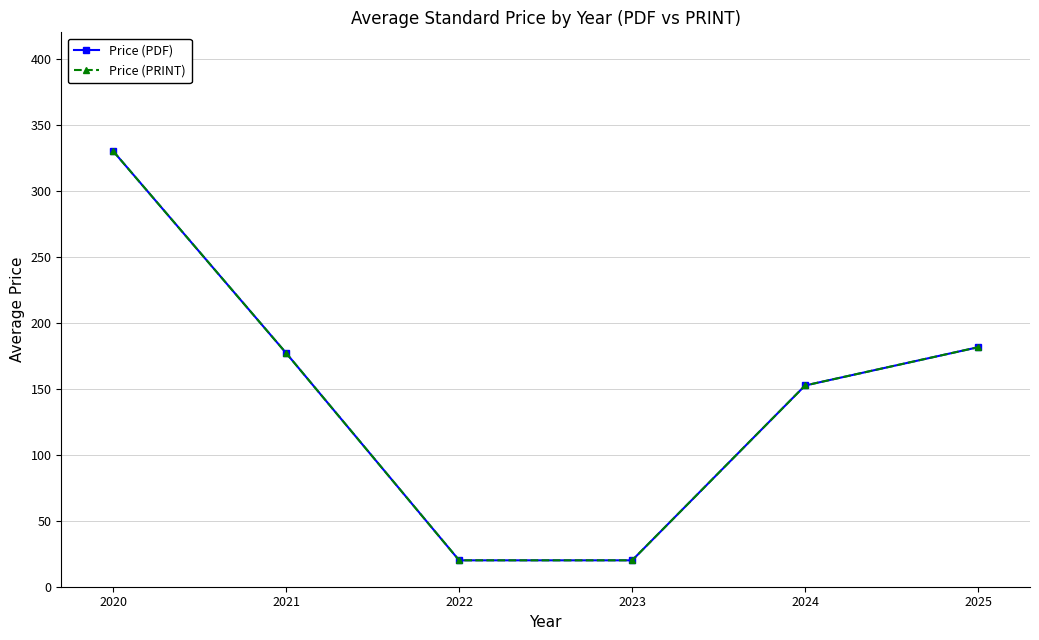

Is it true that Price (PRINT) equals 78.4 at 2024?

False